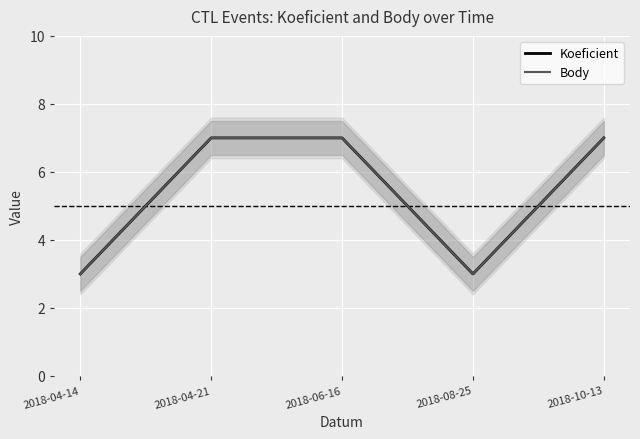

Is the value of Koeficient at 2018-10-13 greater than the value of Body at 2018-10-13?

No